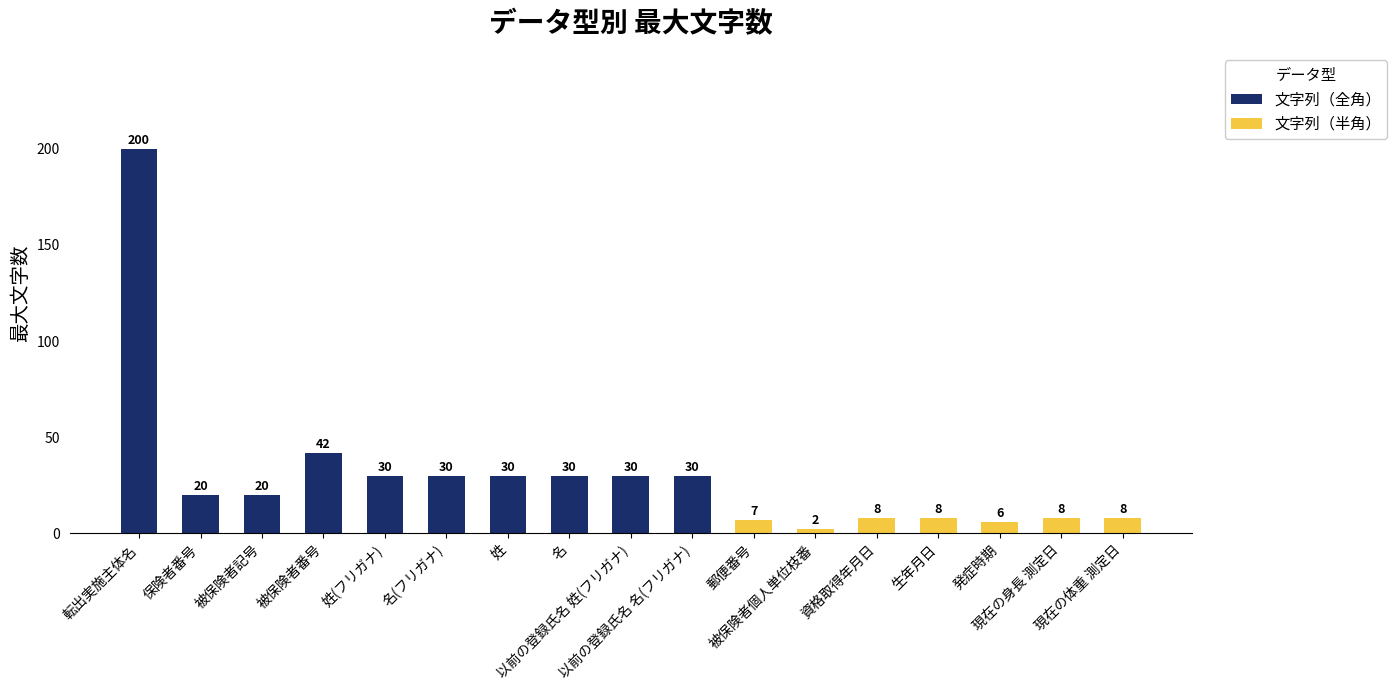

What is the value of the 16th bar from the left?

8